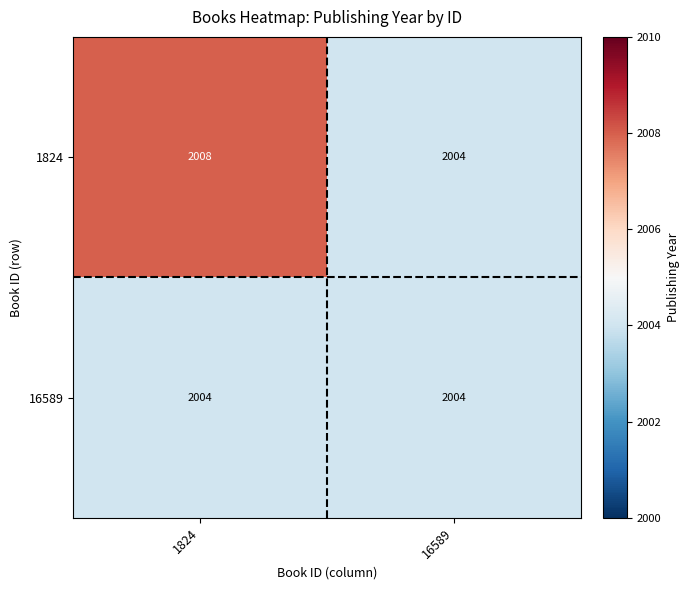

Reading right to left, list all the values displayed in this chart.

1824: 16589=2004	1824=2008
16589: 16589=2004	1824=2004